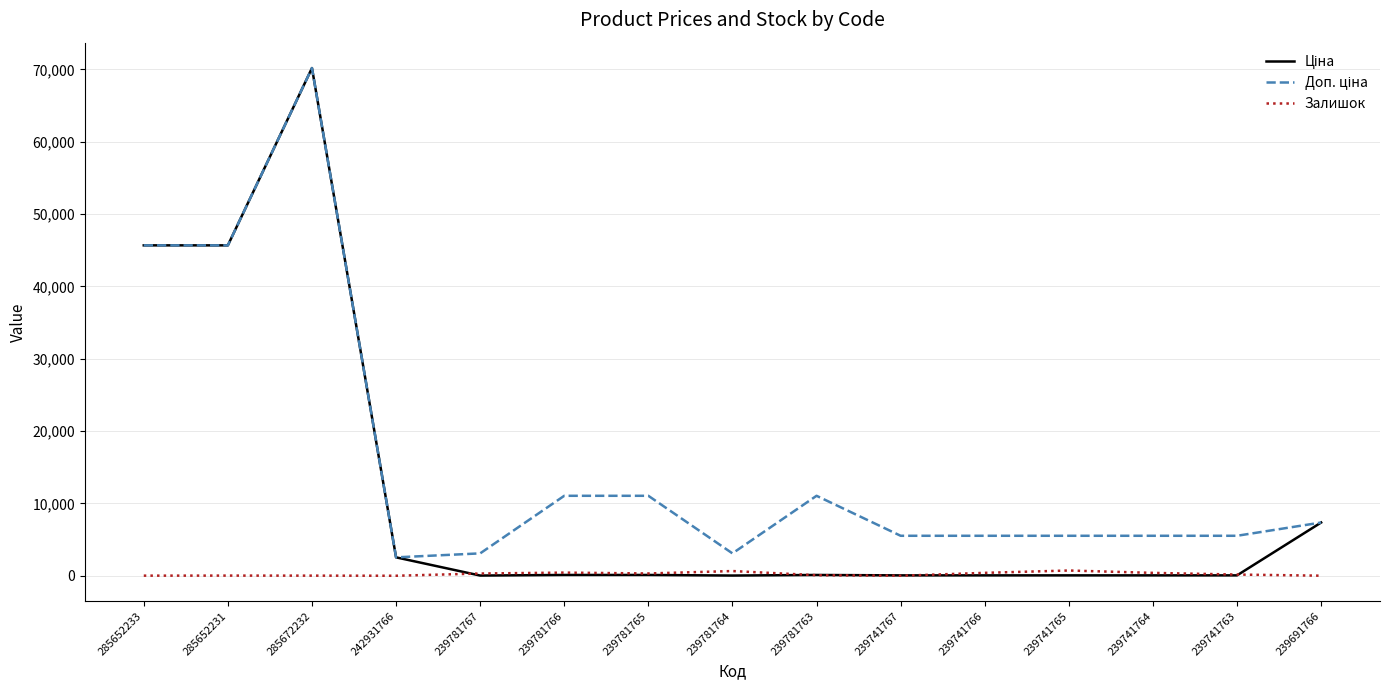

At which category is the sum across all series the highest?

285672232